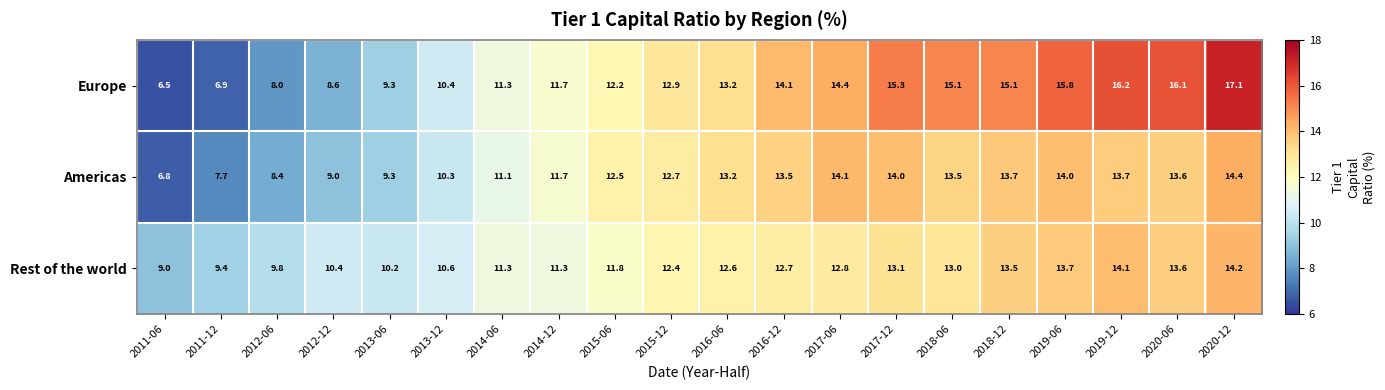

What is the approximate value of Europe at 2014-12?

11.7